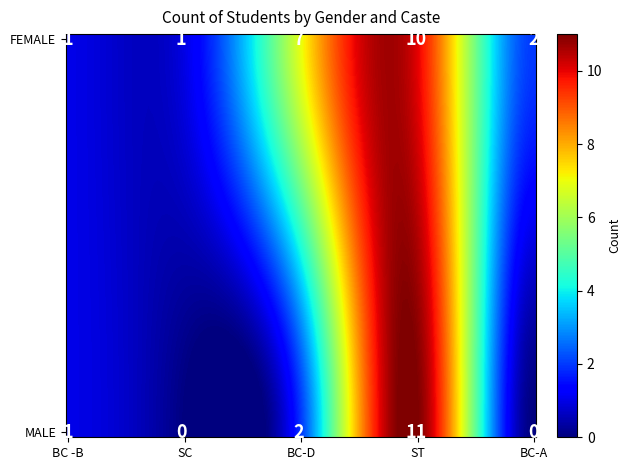

At which category does the chart reach its minimum across all series?

MALE_SC